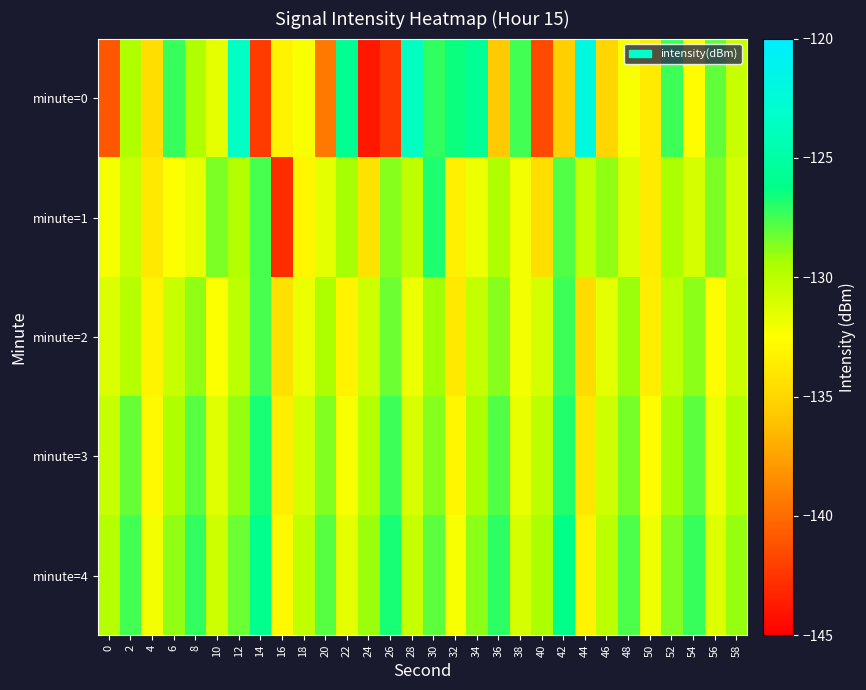

Reading left to right, transcribe all the data shown in this chart.

minute=0: 0=-141.0	2=-129.6	4=-134.5	6=-127.3	8=-129.7	10=-131.5	12=-123.5	14=-142.3	16=-133.3	18=-132.3	20=-139.4	22=-125.9	24=-143.8	26=-142.4	28=-123.7	30=-127.1	32=-126.4	34=-125.7	36=-135.7	38=-127.5	40=-141.5	42=-135.3	44=-122.0	46=-135.0	48=-132.2	50=-133.7	52=-127.3	54=-132.7	56=-128.0	58=-130.5
minute=1: 0=-132.2	2=-130.5	4=-133.8	6=-132.5	8=-131.7	10=-128.6	12=-129.8	14=-127.5	16=-142.9	18=-133.0	20=-131.5	22=-129.3	24=-134.2	26=-128.7	28=-130.1	30=-126.8	32=-133.4	34=-131.9	36=-129.6	38=-132.1	40=-134.5	42=-127.8	44=-130.3	46=-128.9	48=-131.2	50=-133.7	52=-129.4	54=-131.0	56=-128.5	58=-130.8
minute=2: 0=-131.2	2=-129.8	4=-133.1	6=-130.5	8=-128.9	10=-132.4	12=-130.0	14=-127.6	16=-134.3	18=-131.8	20=-129.5	22=-133.2	24=-130.7	26=-128.3	28=-131.9	30=-129.2	32=-133.8	34=-130.3	36=-128.7	38=-132.1	40=-130.9	42=-127.4	44=-134.6	46=-131.5	48=-129.1	50=-133.5	52=-130.2	54=-128.8	56=-132.7	58=-130.6
minute=3: 0=-130.5	2=-128.2	4=-132.8	6=-129.6	8=-127.9	10=-131.4	12=-129.0	14=-126.7	16=-133.5	18=-130.9	20=-128.6	22=-132.3	24=-129.8	26=-127.4	28=-131.1	30=-128.7	32=-133.0	34=-129.5	36=-127.8	38=-131.7	40=-130.1	42=-126.9	44=-133.9	46=-130.7	48=-128.4	50=-132.6	52=-129.3	54=-128.0	56=-132.0	58=-129.7
minute=4: 0=-129.8	2=-127.5	4=-132.1	6=-128.9	8=-127.2	10=-130.7	12=-128.3	14=-126.0	16=-132.8	18=-130.2	20=-127.9	22=-131.6	24=-129.1	26=-126.7	28=-130.4	30=-128.0	32=-132.3	34=-128.8	36=-127.1	38=-131.0	40=-129.4	42=-126.2	44=-133.2	46=-130.0	48=-127.7	50=-131.9	52=-128.6	54=-127.3	56=-131.3	58=-129.0